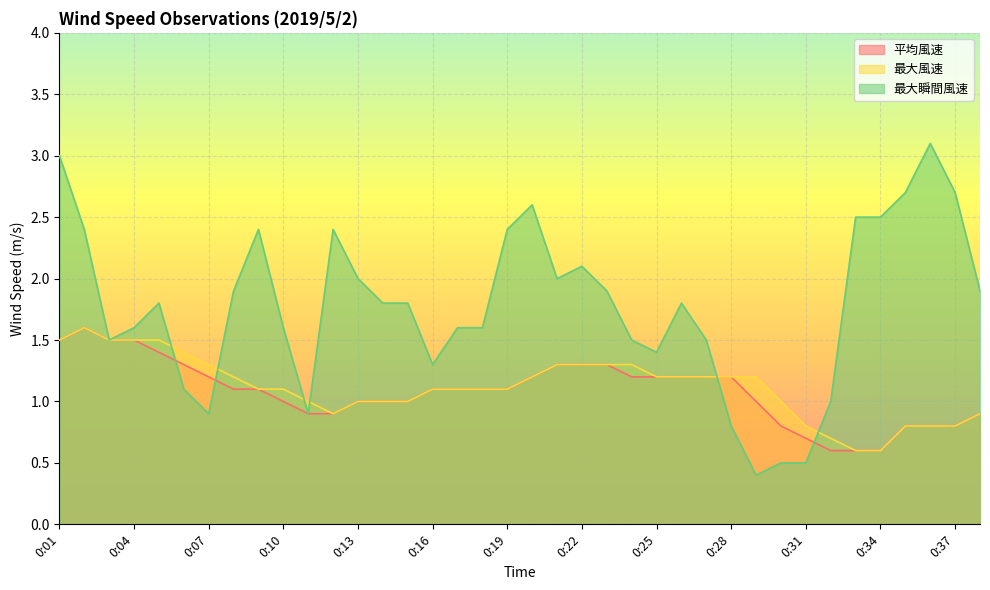

Reading left to right, what are all the values shown in this chart?

平均風速: 0:01=1.5	0:02=1.6	0:03=1.5	0:04=1.5	0:05=1.4	0:06=1.3	0:07=1.2	0:08=1.1	0:09=1.1	0:10=1.0	0:11=0.9	0:12=0.9	0:13=1.0	0:14=1.0	0:15=1.0	0:16=1.1	0:17=1.1	0:18=1.1	0:19=1.1	0:20=1.2	0:21=1.3	0:22=1.3	0:23=1.3	0:24=1.2	0:25=1.2	0:26=1.2	0:27=1.2	0:28=1.2	0:29=1.0	0:30=0.8	0:31=0.7	0:32=0.6	0:33=0.6	0:34=0.6	0:35=0.8	0:36=0.8	0:37=0.8	0:38=0.9
最大風速: 0:01=1.5	0:02=1.6	0:03=1.5	0:04=1.5	0:05=1.5	0:06=1.4	0:07=1.3	0:08=1.2	0:09=1.1	0:10=1.1	0:11=1.0	0:12=0.9	0:13=1.0	0:14=1.0	0:15=1.0	0:16=1.1	0:17=1.1	0:18=1.1	0:19=1.1	0:20=1.2	0:21=1.3	0:22=1.3	0:23=1.3	0:24=1.3	0:25=1.2	0:26=1.2	0:27=1.2	0:28=1.2	0:29=1.2	0:30=1.0	0:31=0.8	0:32=0.7	0:33=0.6	0:34=0.6	0:35=0.8	0:36=0.8	0:37=0.8	0:38=0.9
最大瞬間風速: 0:01=3.0	0:02=2.4	0:03=1.5	0:04=1.6	0:05=1.8	0:06=1.1	0:07=0.9	0:08=1.9	0:09=2.4	0:10=1.6	0:11=0.9	0:12=2.4	0:13=2.0	0:14=1.8	0:15=1.8	0:16=1.3	0:17=1.6	0:18=1.6	0:19=2.4	0:20=2.6	0:21=2.0	0:22=2.1	0:23=1.9	0:24=1.5	0:25=1.4	0:26=1.8	0:27=1.5	0:28=0.8	0:29=0.4	0:30=0.5	0:31=0.5	0:32=1.0	0:33=2.5	0:34=2.5	0:35=2.7	0:36=3.1	0:37=2.7	0:38=1.9